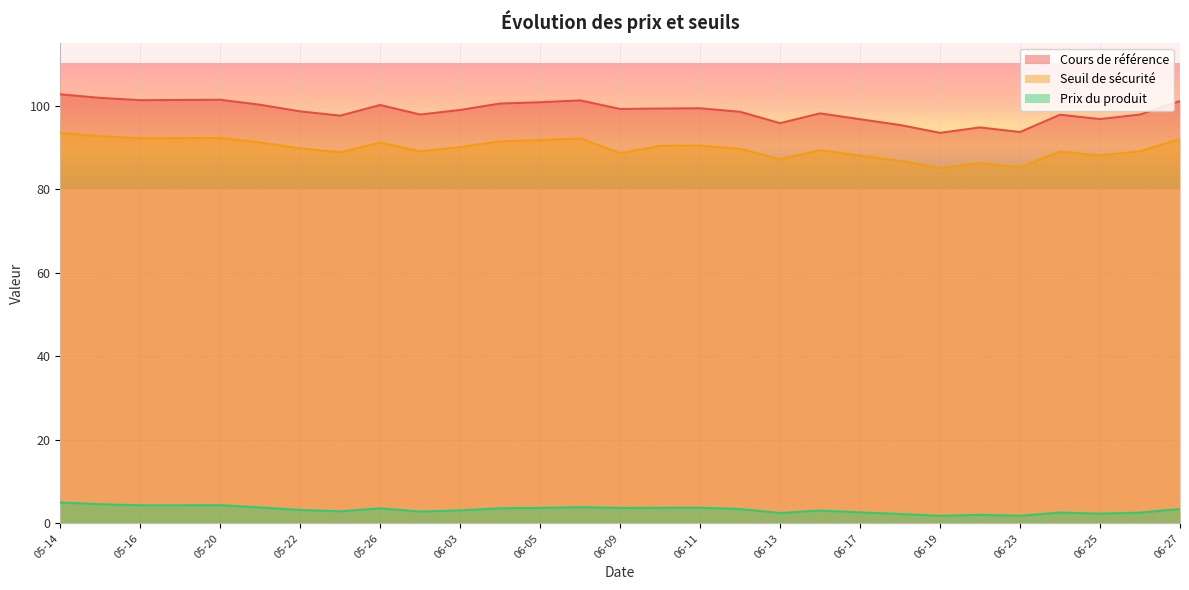

What is the sum of all Seuil de sécurité values?

2603.2